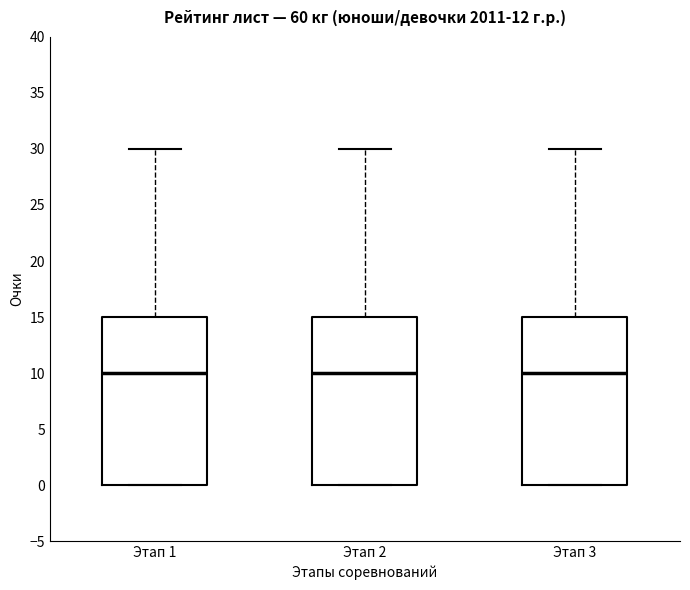

Reading left to right, transcribe this box plot: for each box, give where its median line is, the range the box spans, and where its two whiskers end, as read against the y-axis. The values are not printed on the chart, so give them approximately, as read against the axis.

Этап 1: median 10, box 0 to 15, whiskers 0 to 30
Этап 2: median 10, box 0 to 15, whiskers 0 to 30
Этап 3: median 10, box 0 to 15, whiskers 0 to 30